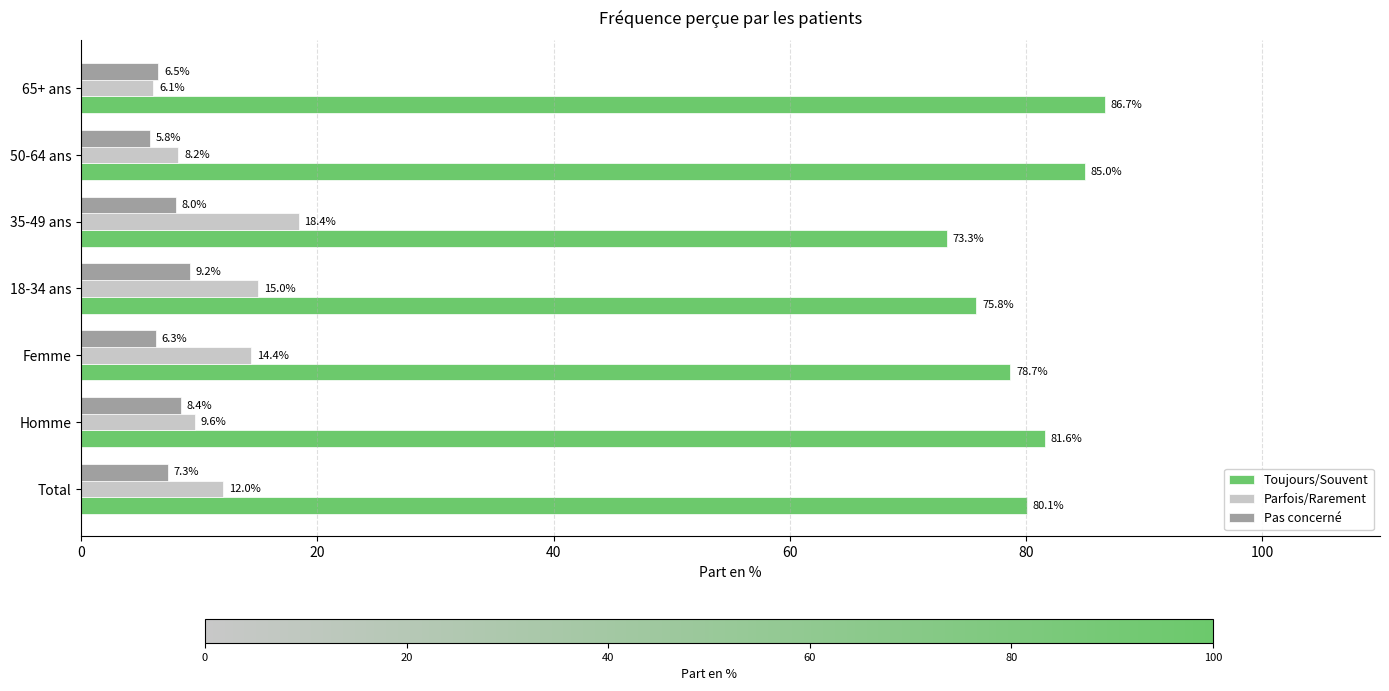

Which series changed the most between Total and 50-64 ans?

Toujours/Souvent